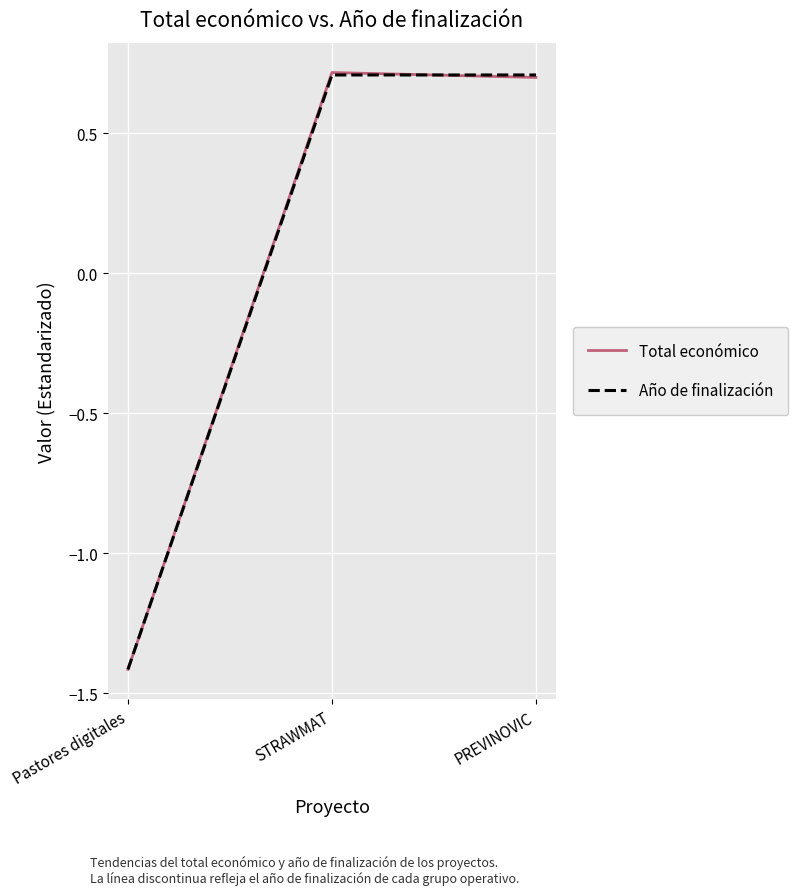

Between Pastores digitales and PREVINOVIC, which series saw the biggest shift?

Año de finalización